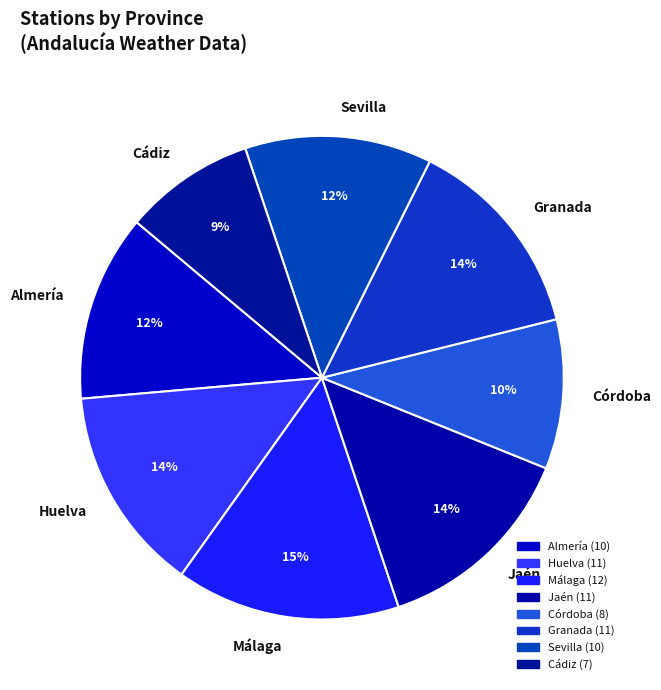

How many segments does this pie chart have?

8